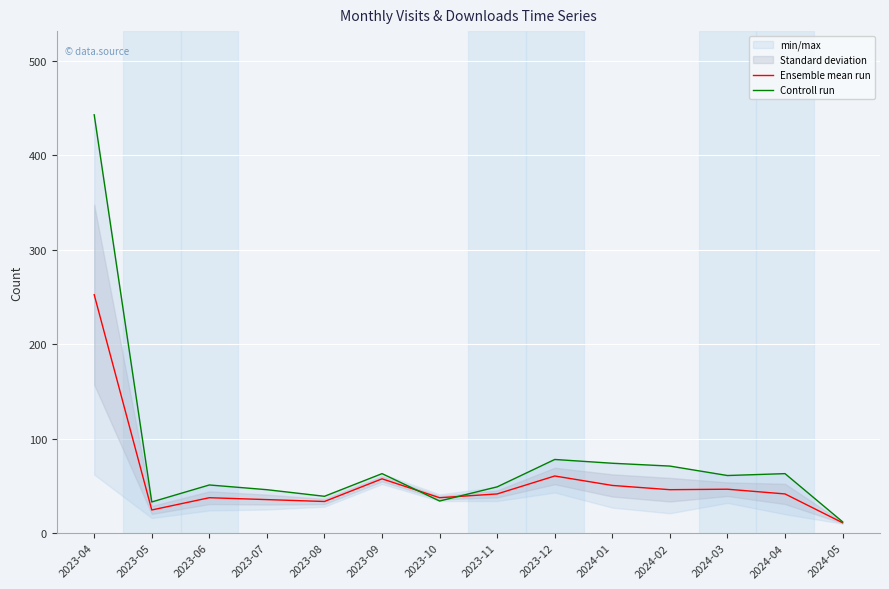

What is the label of the 13th point from the right?

2023-05